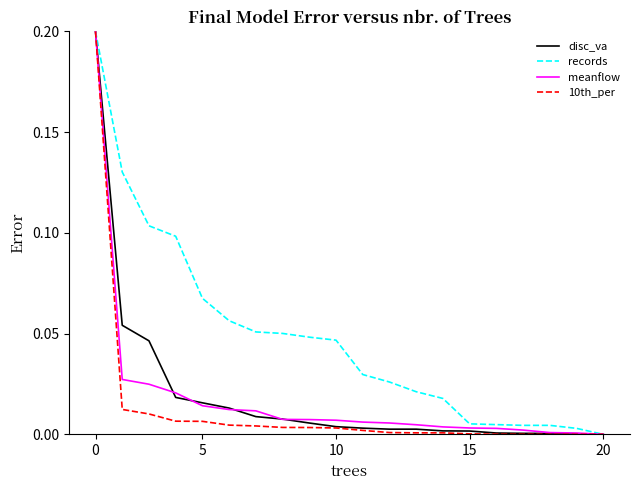

Which series has the largest range (max minus min)?

10th_per